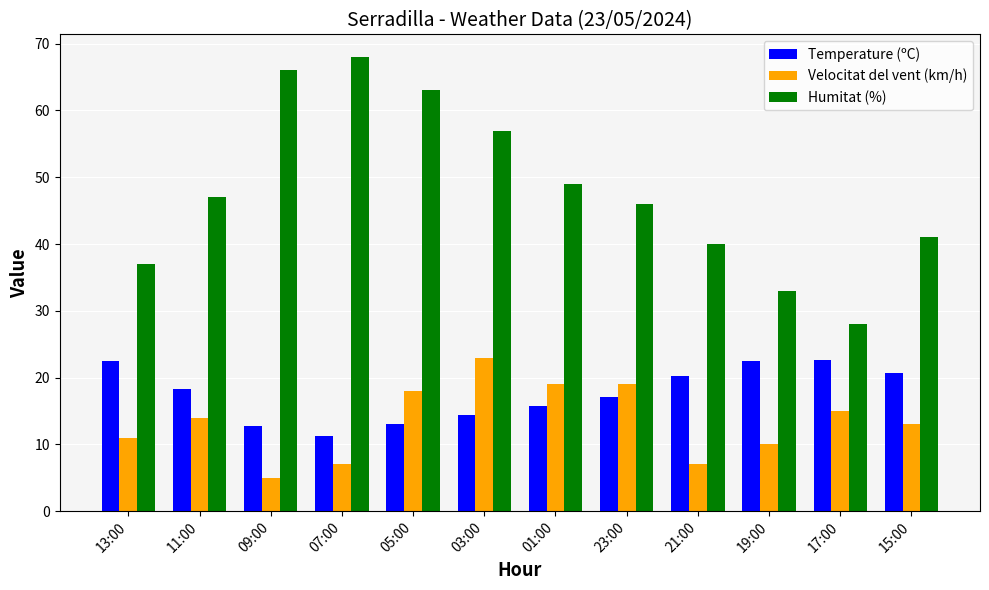

The Humitat (%) series shows 18.8 at 11:00. True or false?

False